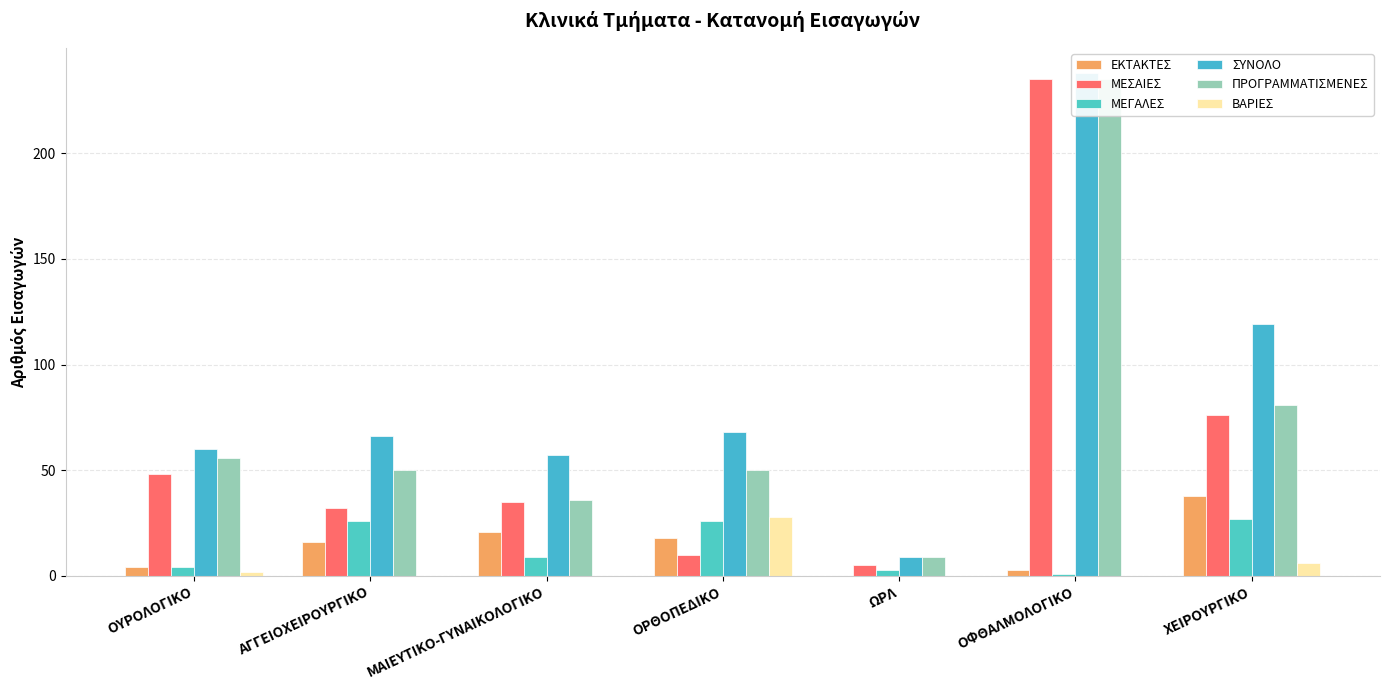

What is the difference between the ΒΑΡΙΕΣ values at ΟΥΡΟΛΟΓΙΚΟ and ΟΡΘΟΠΕΔΙΚΟ?

26